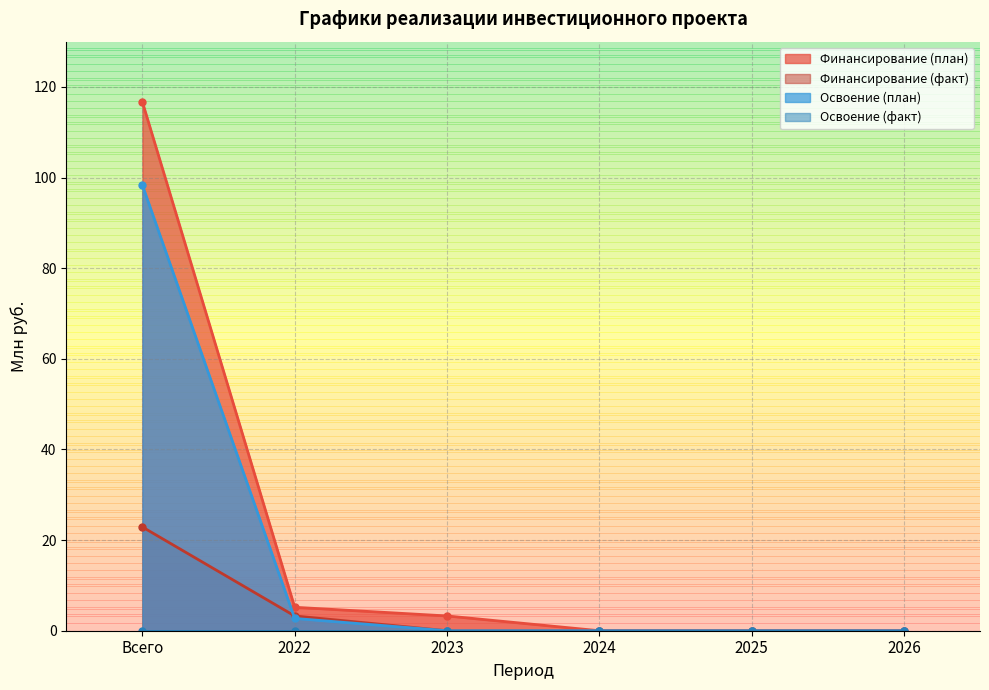

Is it true that Финансирование (план) equals 45.0 at 2024?

False